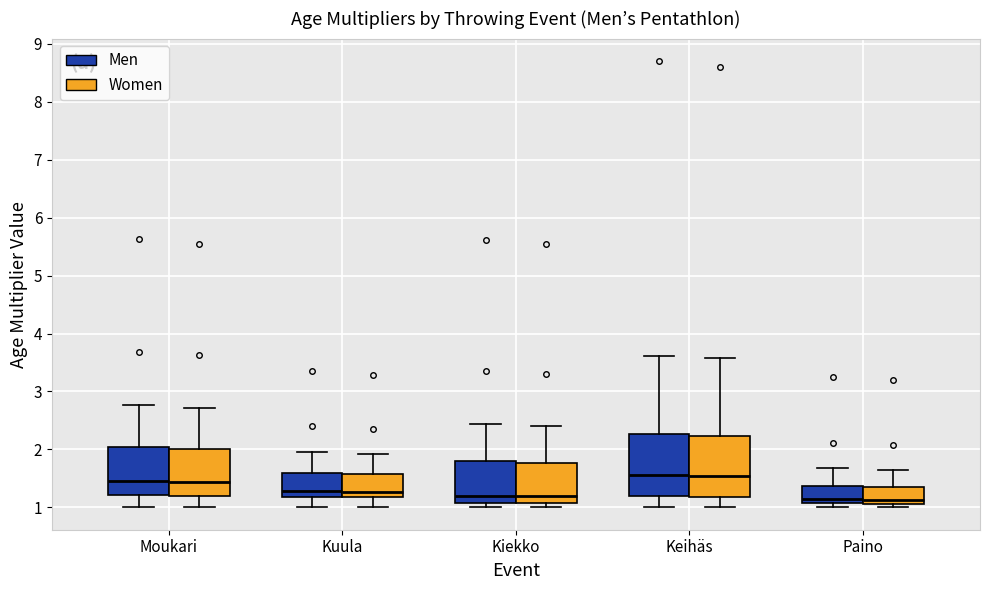

Reading left to right, read every box against the y-axis: the position of its median line, the range the box covers, and the ends of its whiskers. The values are not printed on the chart, so give them approximately, as read against the axis.

Moukari (Men): median 1.5, box 1.2 to 2.0, whiskers 1.0 to 2.8
Moukari (Women): median 1.4, box 1.2 to 2.0, whiskers 1.0 to 2.7
Kuula (Men): median 1.3, box 1.2 to 1.6, whiskers 1.0 to 2.0
Kuula (Women): median 1.3, box 1.2 to 1.6, whiskers 1.0 to 1.9
Kiekko (Men): median 1.2, box 1.1 to 1.8, whiskers 1.0 to 2.4
Kiekko (Women): median 1.2, box 1.1 to 1.8, whiskers 1.0 to 2.4
Keihäs (Men): median 1.6, box 1.2 to 2.3, whiskers 1.0 to 3.6
Keihäs (Women): median 1.5, box 1.2 to 2.2, whiskers 1.0 to 3.6
Paino (Men): median 1.1 (just above the box's lower edge), box 1.1 to 1.4, whiskers 1.0 to 1.7
Paino (Women): median 1.1 (just above the box's lower edge), box 1.1 to 1.4, whiskers 1.0 to 1.7